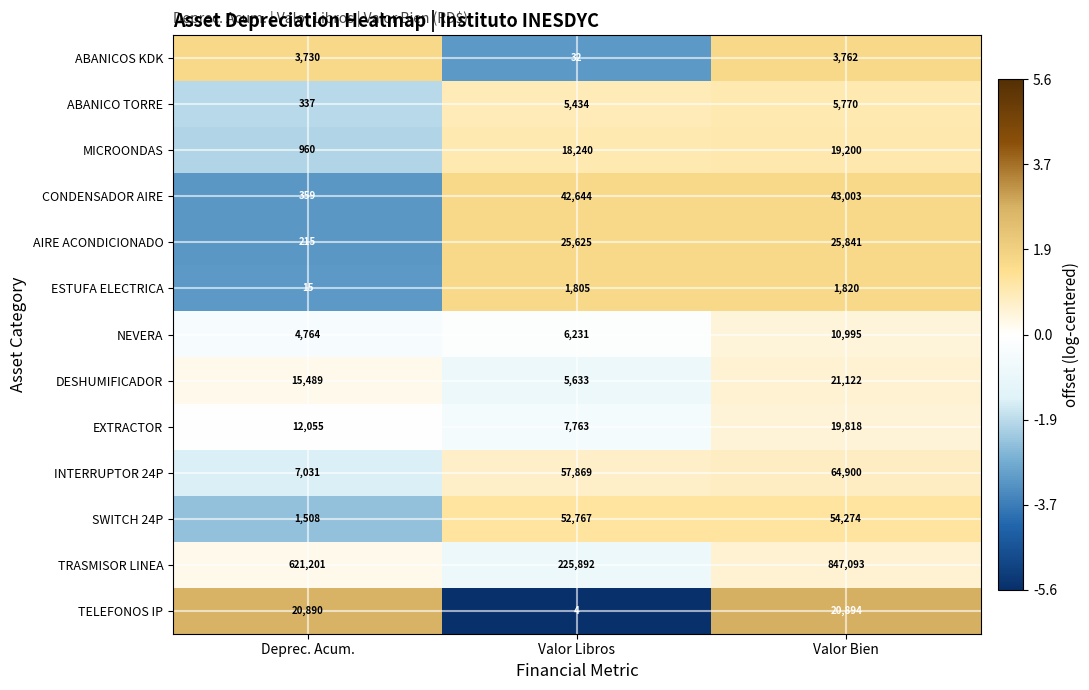

What is the difference between the maximum and second lowest values in the DESHUMIFICADOR series?

5633